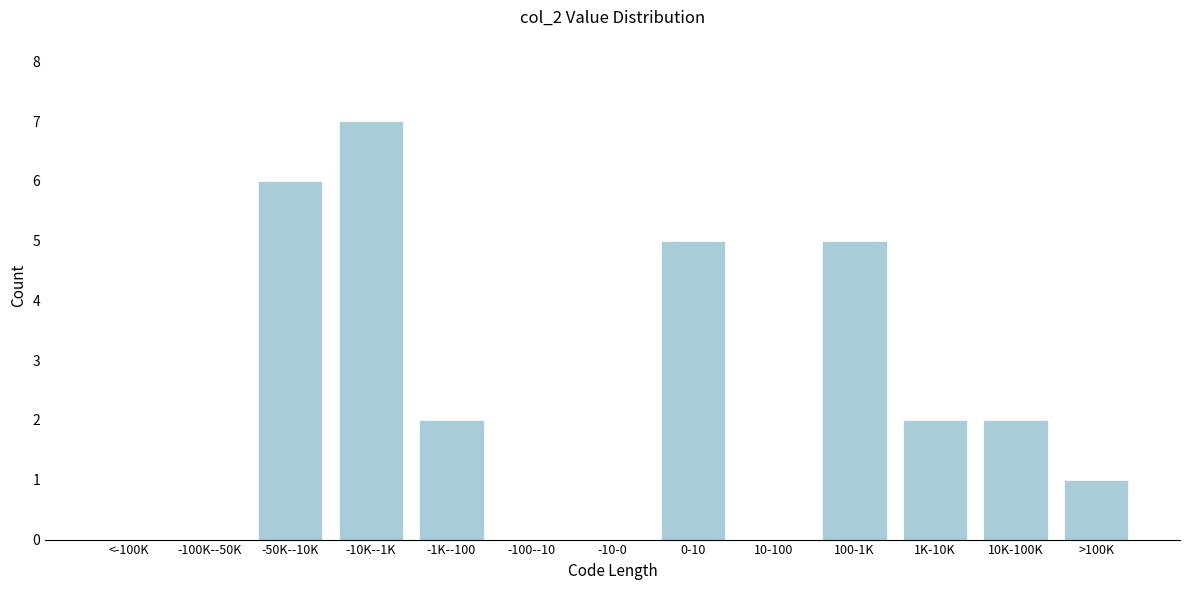

Reading left to right, transcribe all the data shown in this chart.

<-100K=0	-100K--50K=0	-50K--10K=6	-10K--1K=7	-1K--100=2	-100--10=0	-10-0=0	0-10=5	10-100=0	100-1K=5	1K-10K=2	10K-100K=2	>100K=1